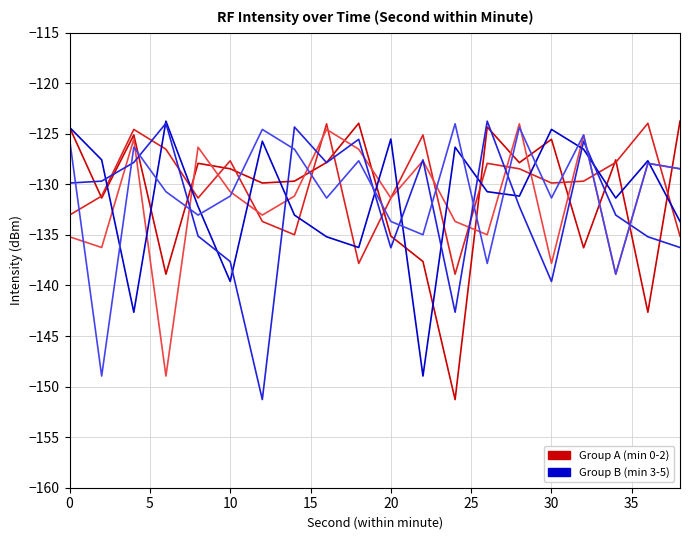

What is the minimum value shown in the chart?

-151.3